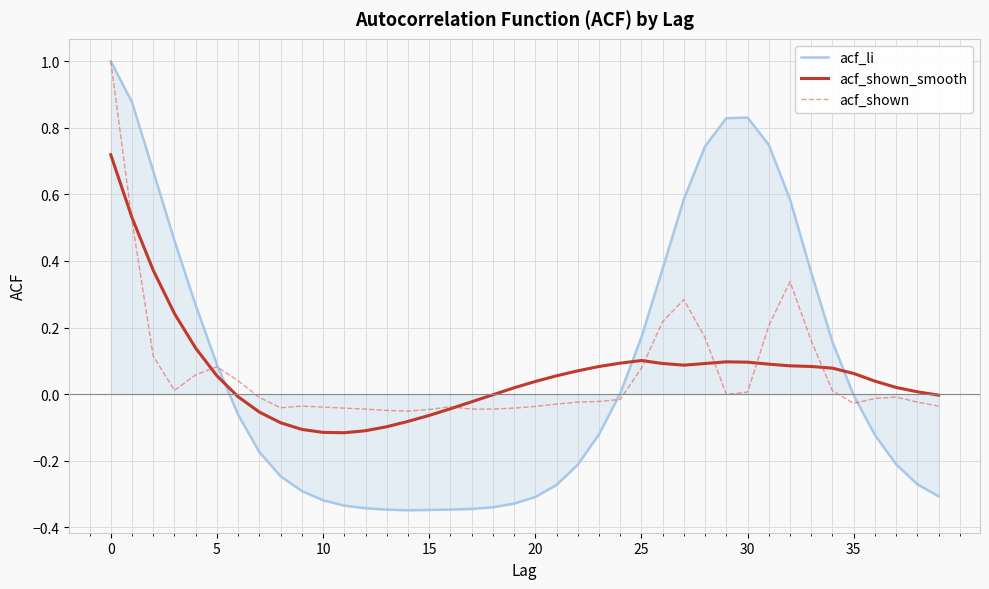

What is the difference between the second highest and second lowest values in the acf_li series?

1.2